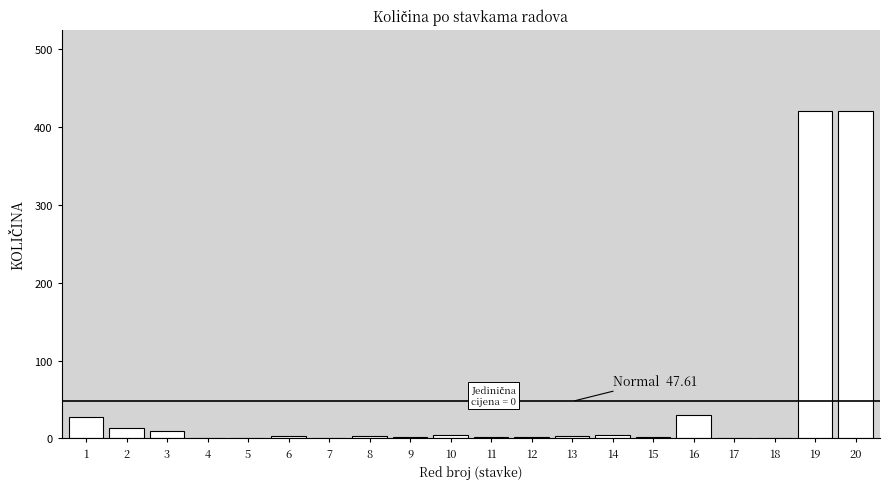

What is the greatest value displayed?

420.0